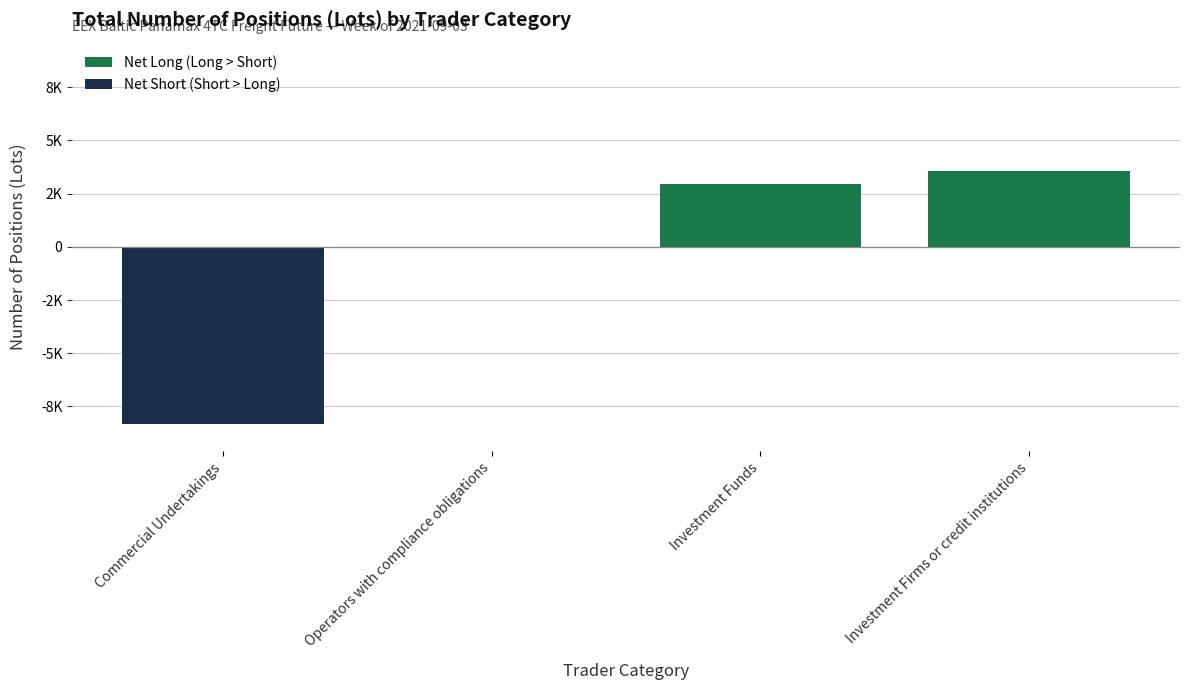

What is the minimum value shown in the chart?

-8343.0